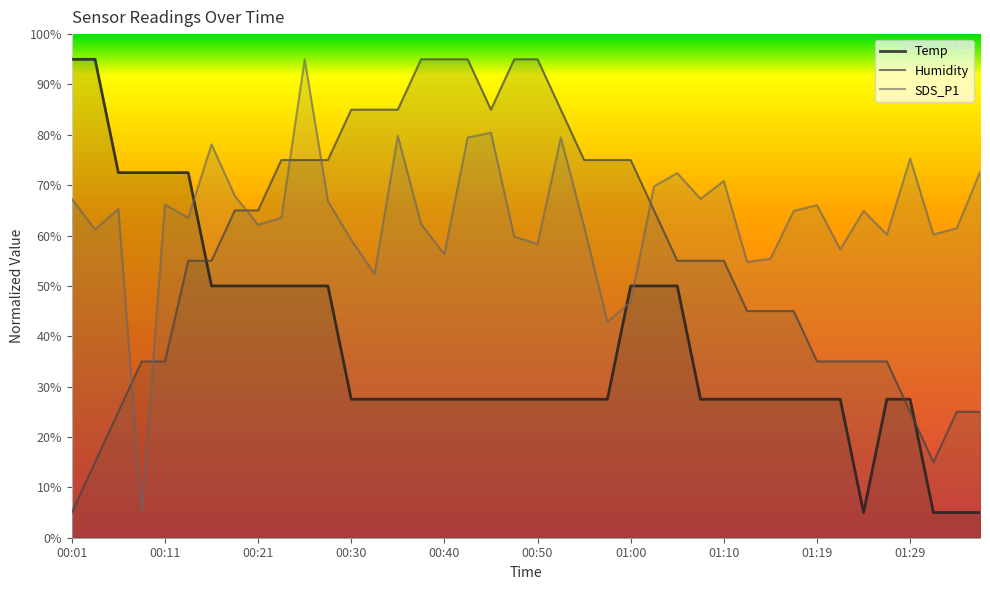

At which label does Temp reach its minimum?

01:24